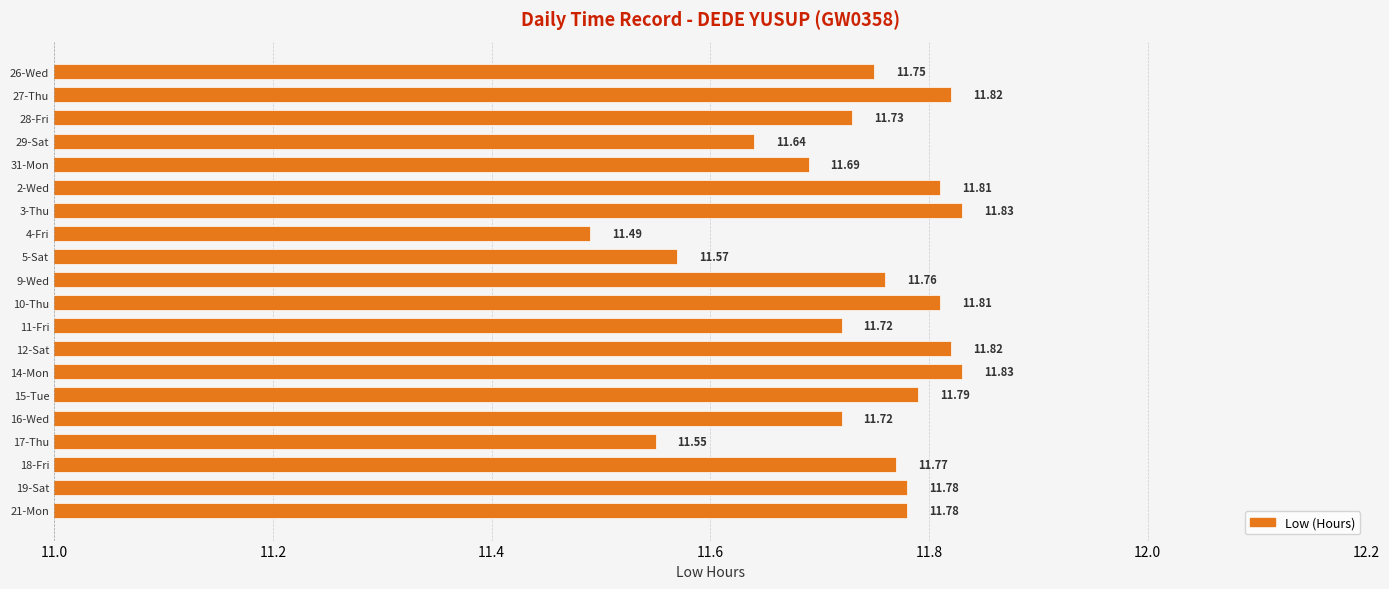

What is the sum of the values at 29-Sat and 31-Mon?

23.3